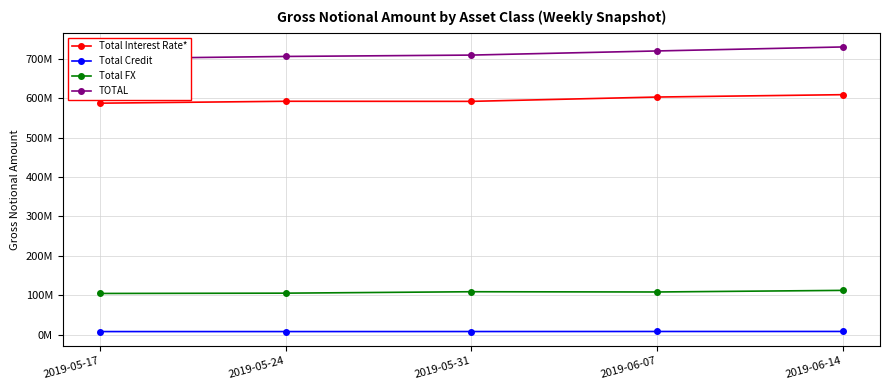

What is the total value across all series at 2019-05-17?

1399812760